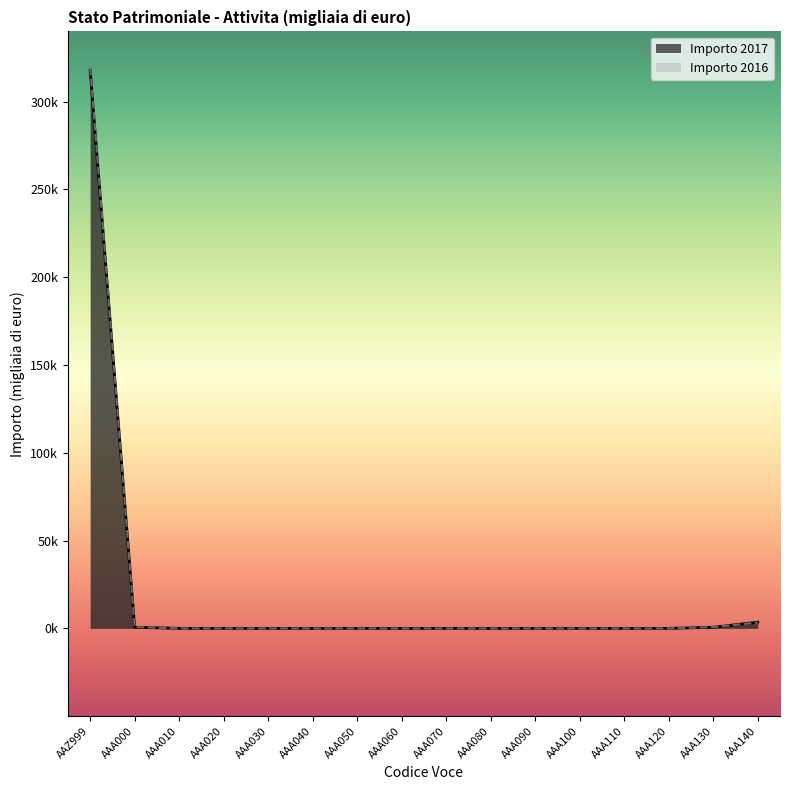

What are all the series names shown in the legend?

Importo 2017, Importo 2016